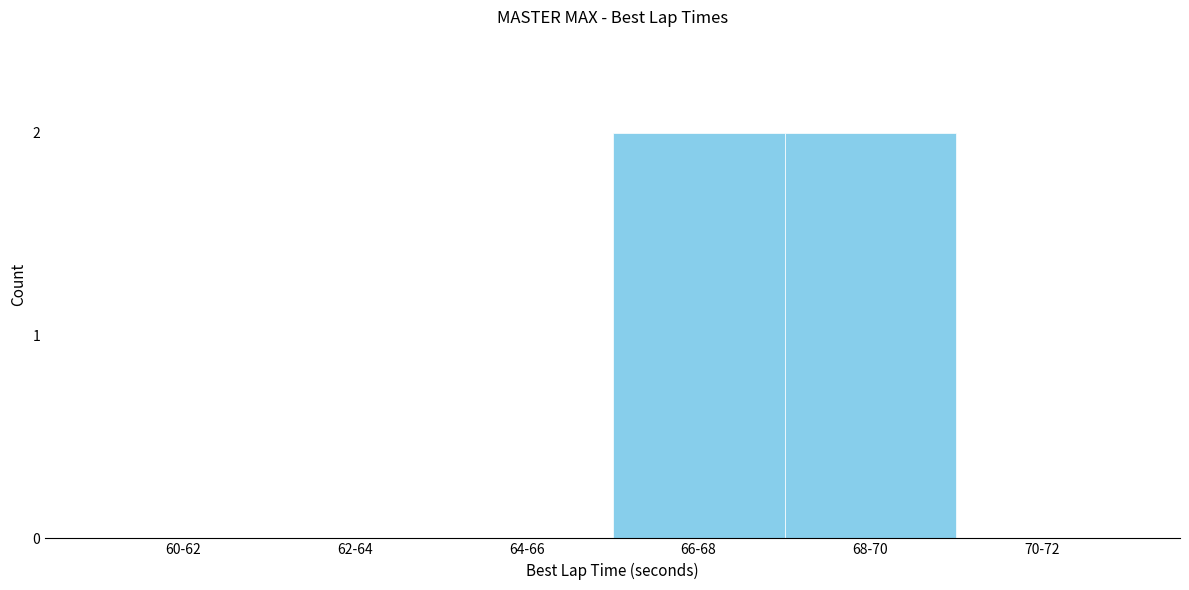

Reading left to right, extract all data points from this chart.

60-62=0	62-64=0	64-66=0	66-68=2	68-70=2	70-72=0